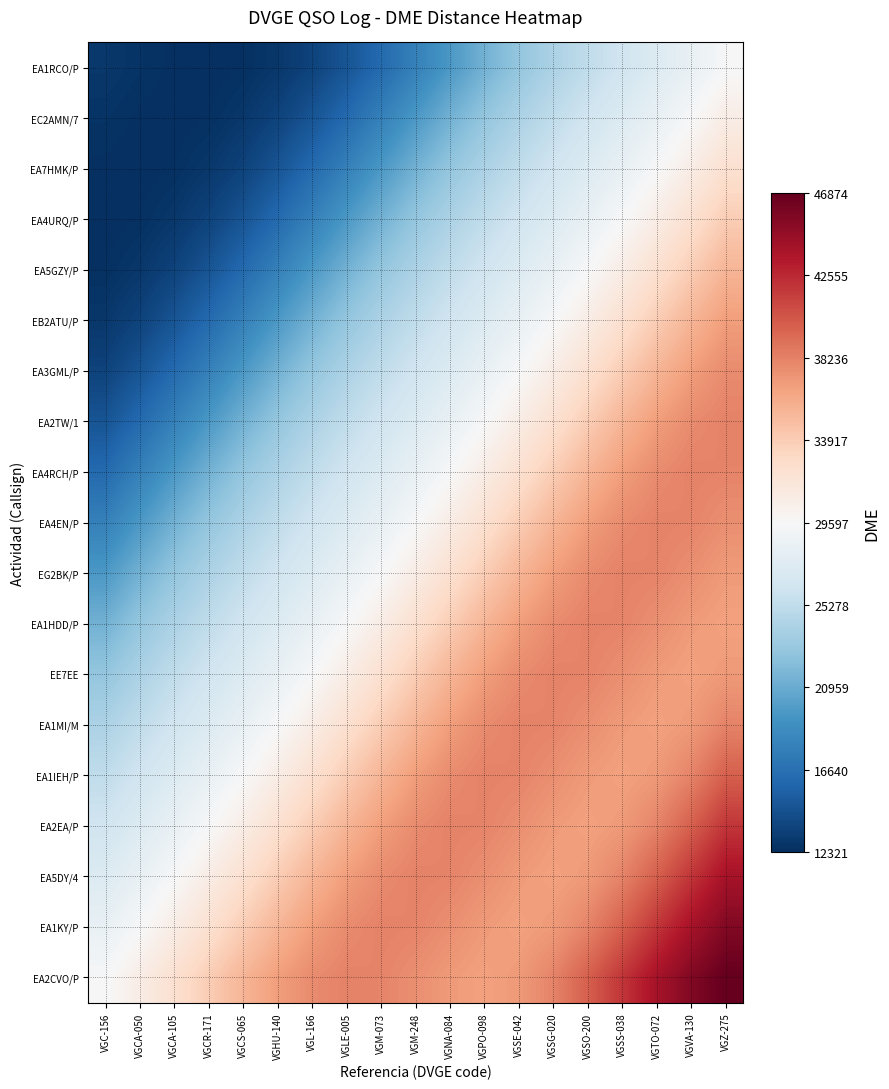

Count the number of data series in this chart.

19